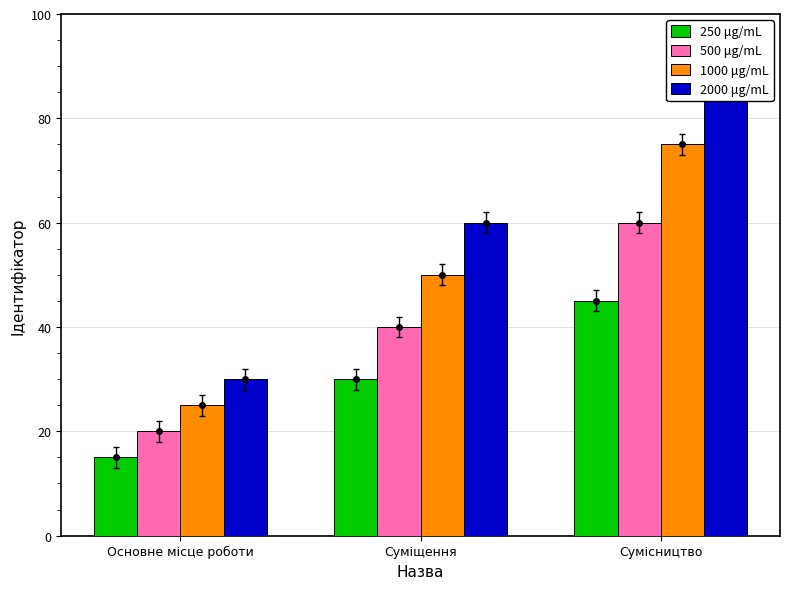

What is the difference between the second highest and minimum values in the 250 μg/mL series?

15